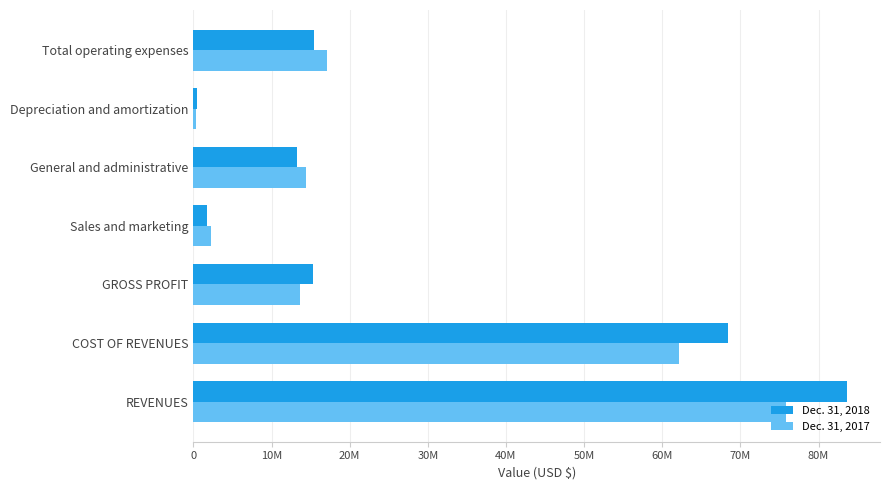

How many groups of bars are there?

7